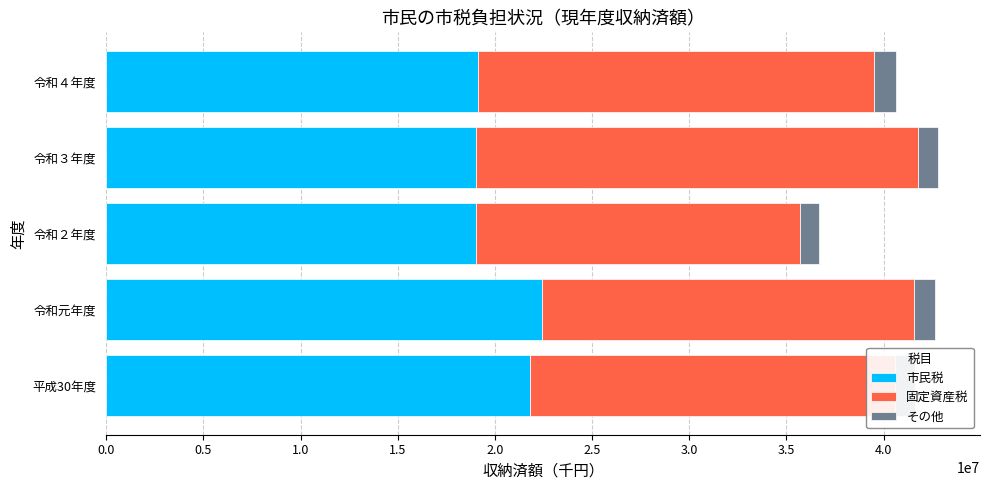

How many values in the 市民税 series are below 19109342?

2